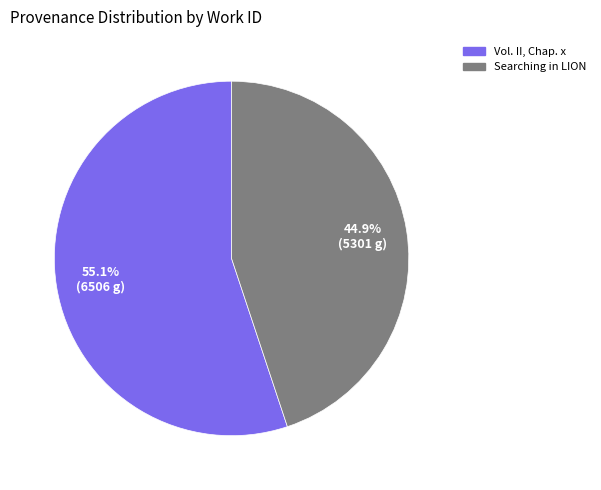

The Vol. II, Chap. x slice represents 55% of the pie. True or false?

True